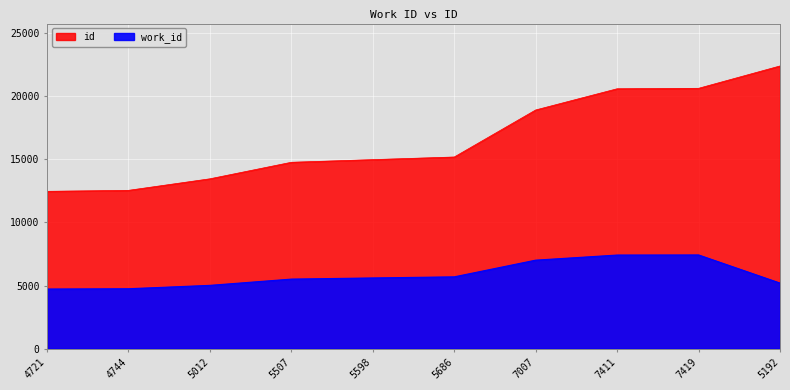

Between 5686 and 5507, which is larger?

5686